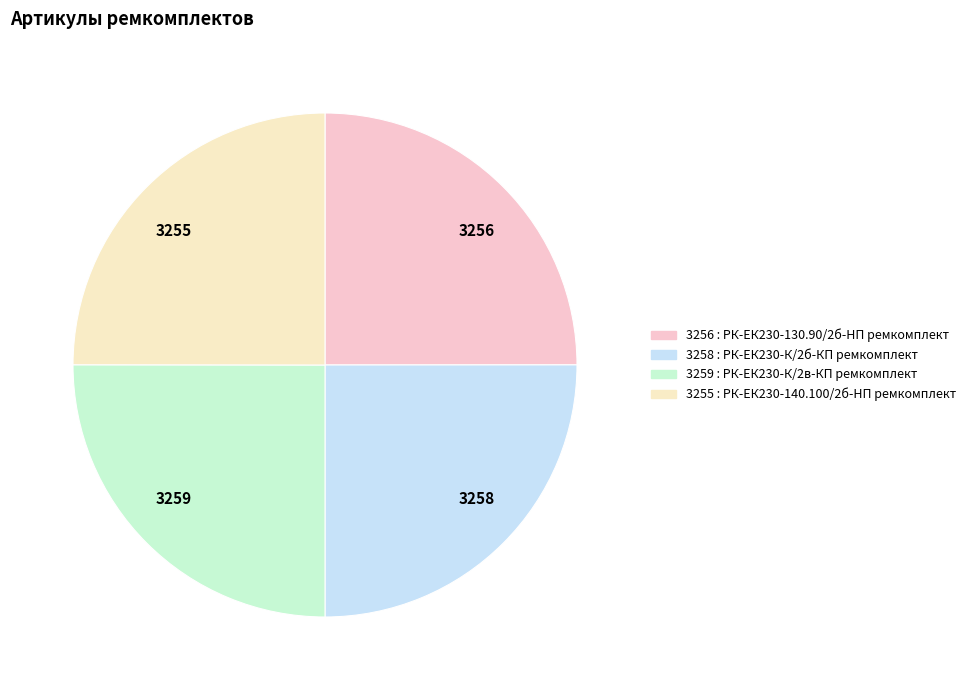

What is the smallest slice in the pie chart?

РК-ЕК230-140.100/2б-HП ремкомплект